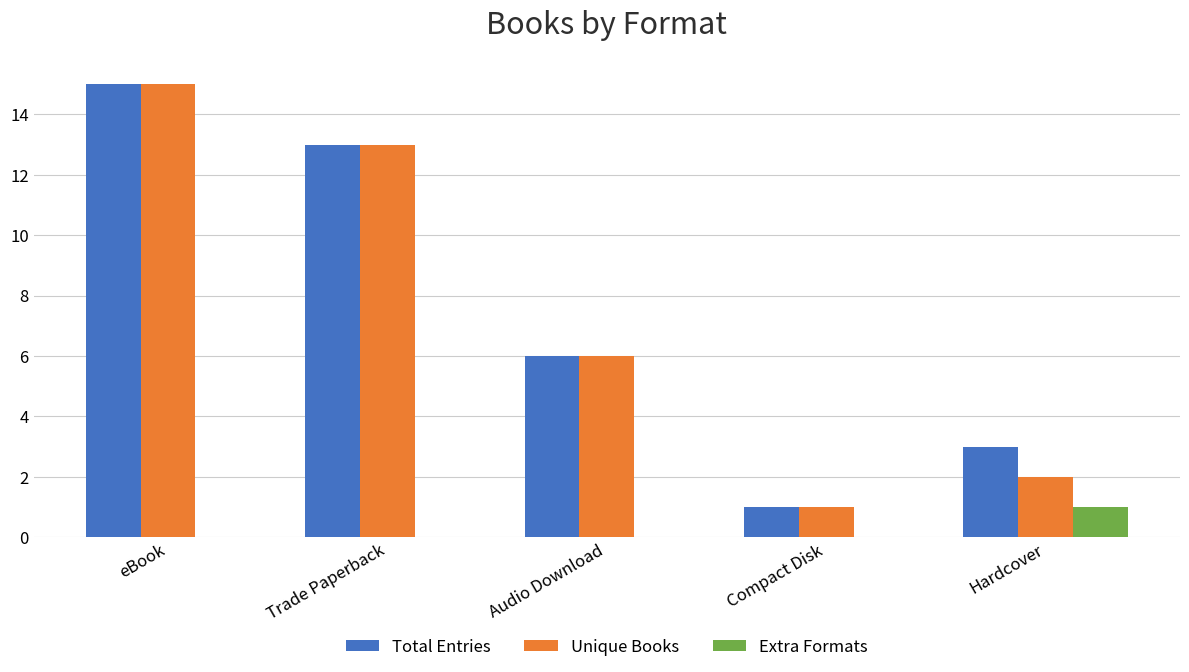

Reading left to right, list all the values displayed in this chart.

Total Entries: 15	13	6	1	3
Unique Books: 15	13	6	1	2
Extra Formats: 0	0	0	0	1